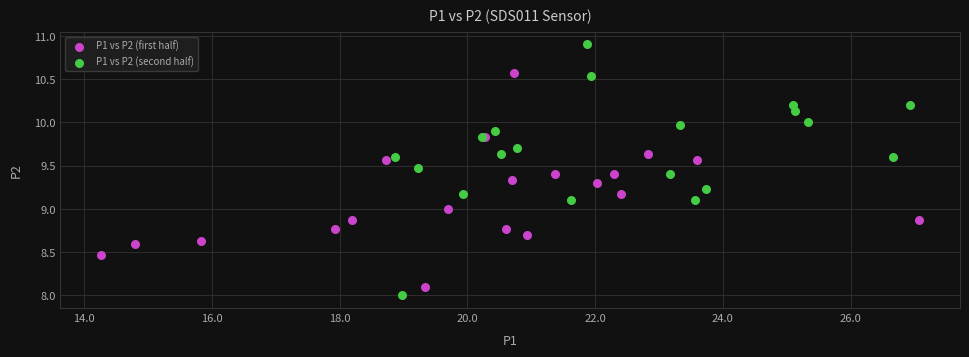

What are all the series names shown in the legend?

P1 vs P2 (first half), P1 vs P2 (second half)